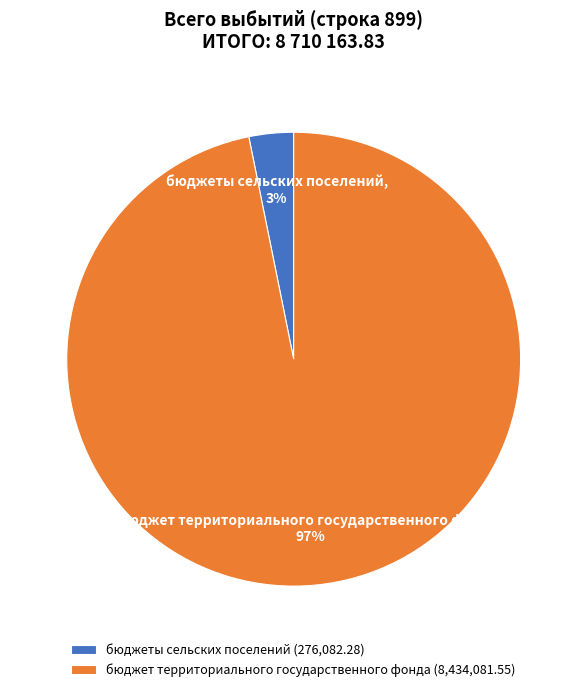

Count the number of slices in the pie.

2